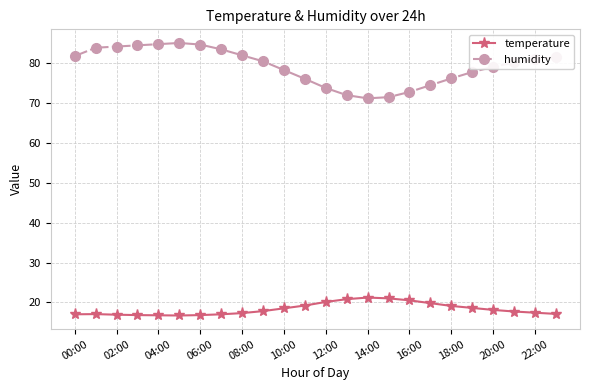

Count the number of data series in this chart.

2